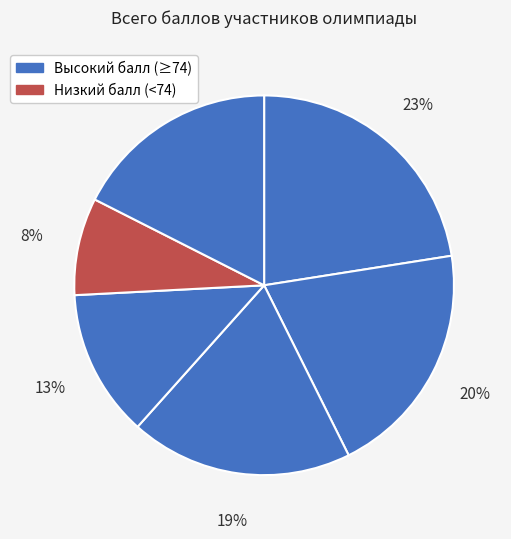

How many segments does this pie chart have?

6